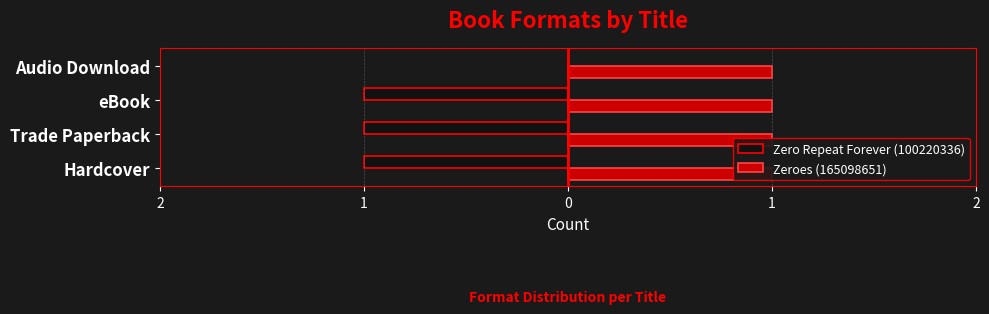

At how many categories does at least one series exceed 0?

4